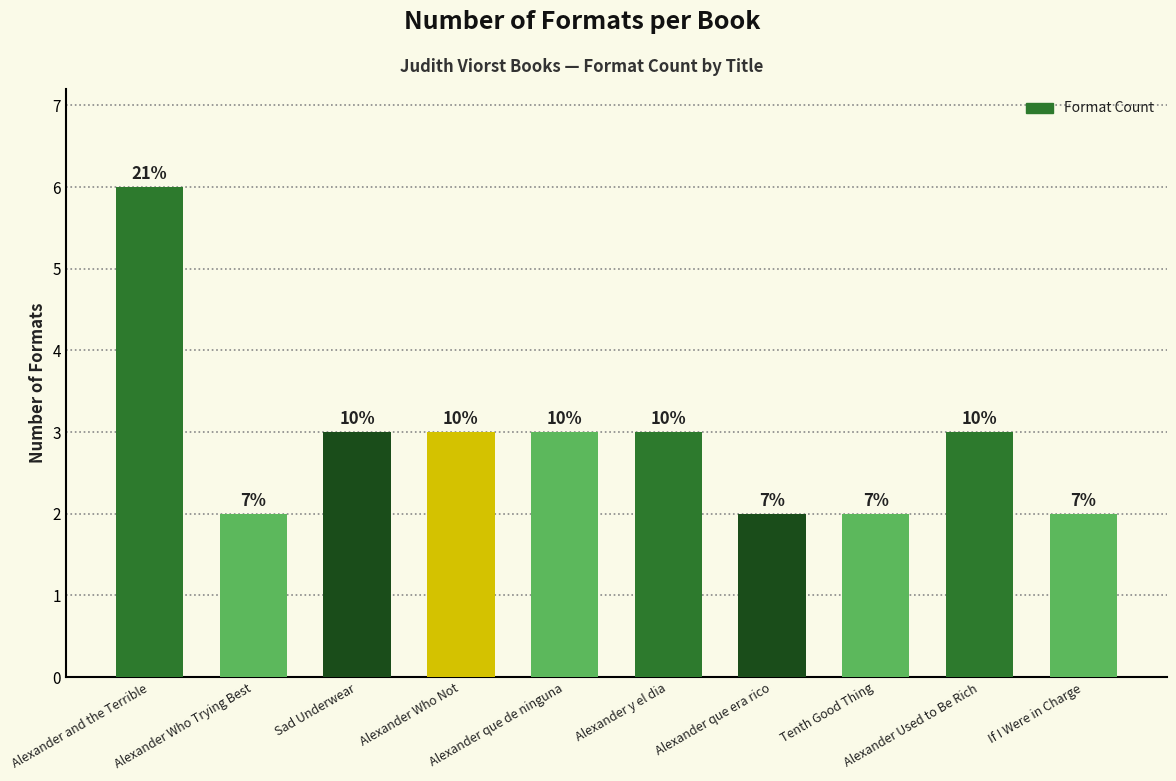

What is the change in value from Alexander Who Not to If I Were in Charge?

-1